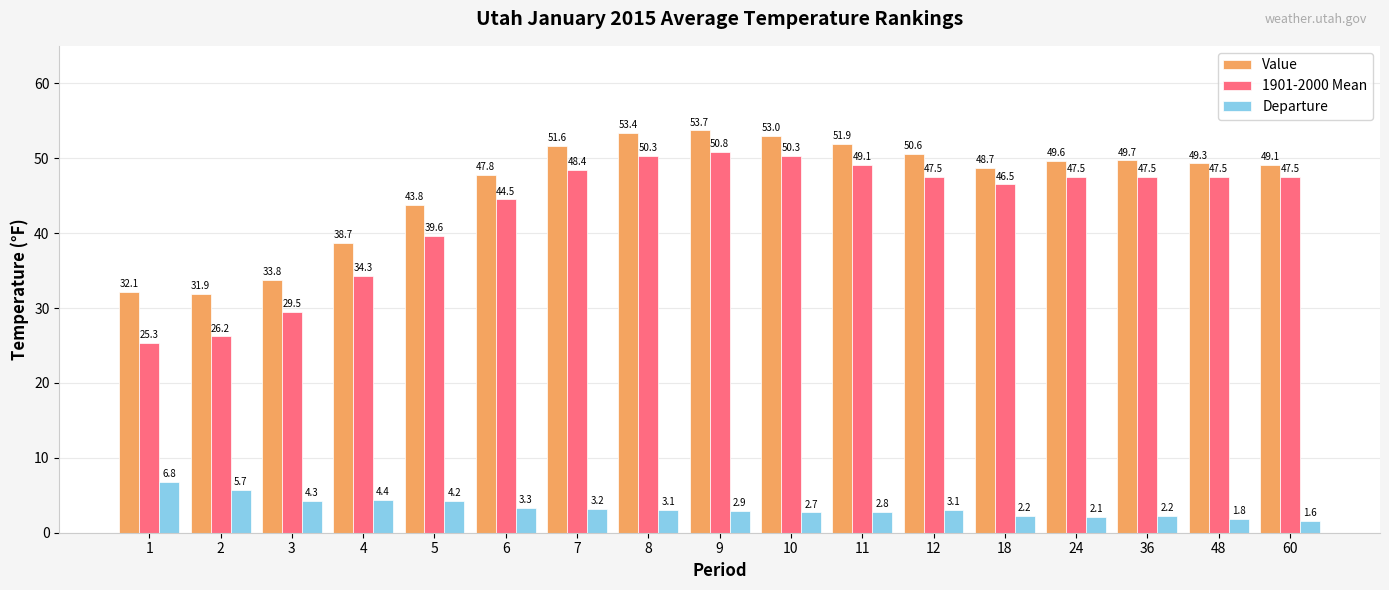

Which series has the largest range (max minus min)?

1901-2000 Mean